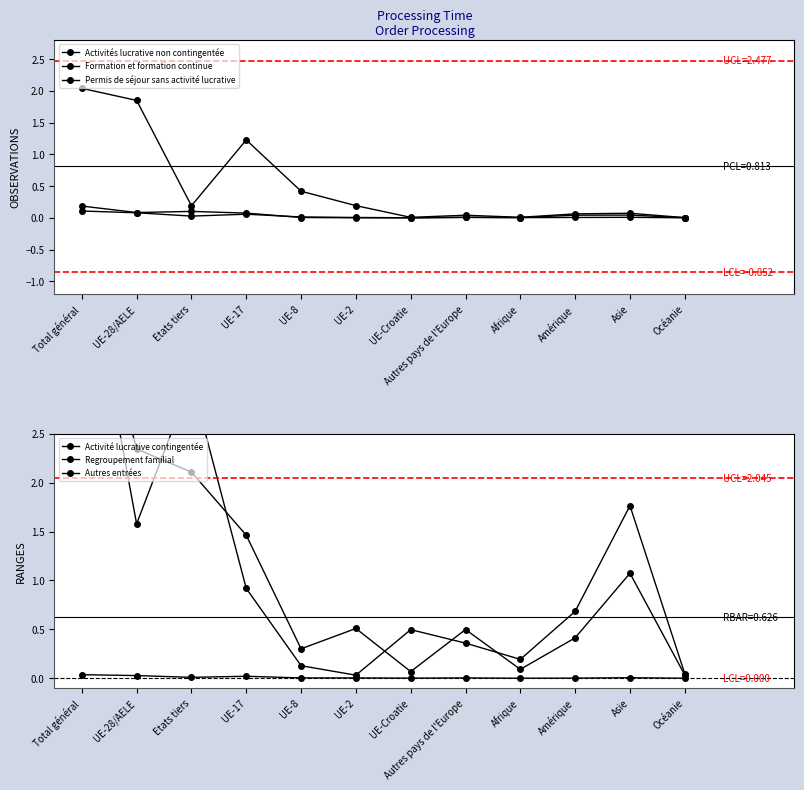

Which series has the largest range (max minus min)?

Activité lucrative contingentée